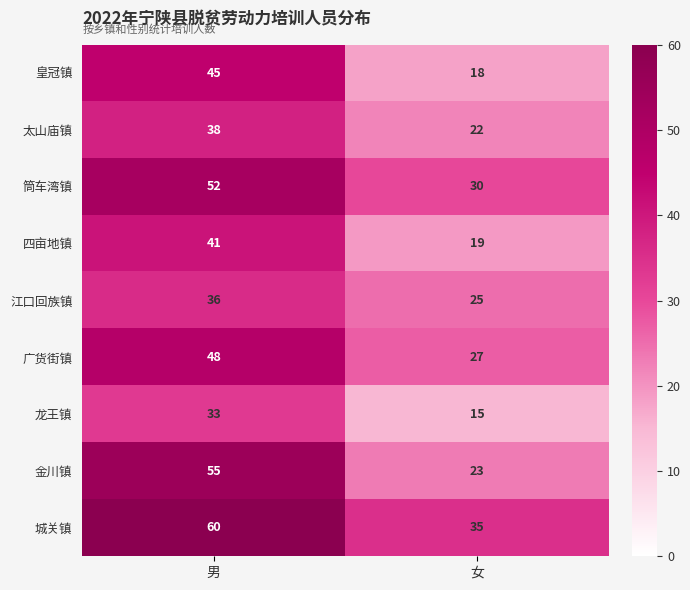

What is the approximate value of 金川镇 at 男, to the nearest 10?

60